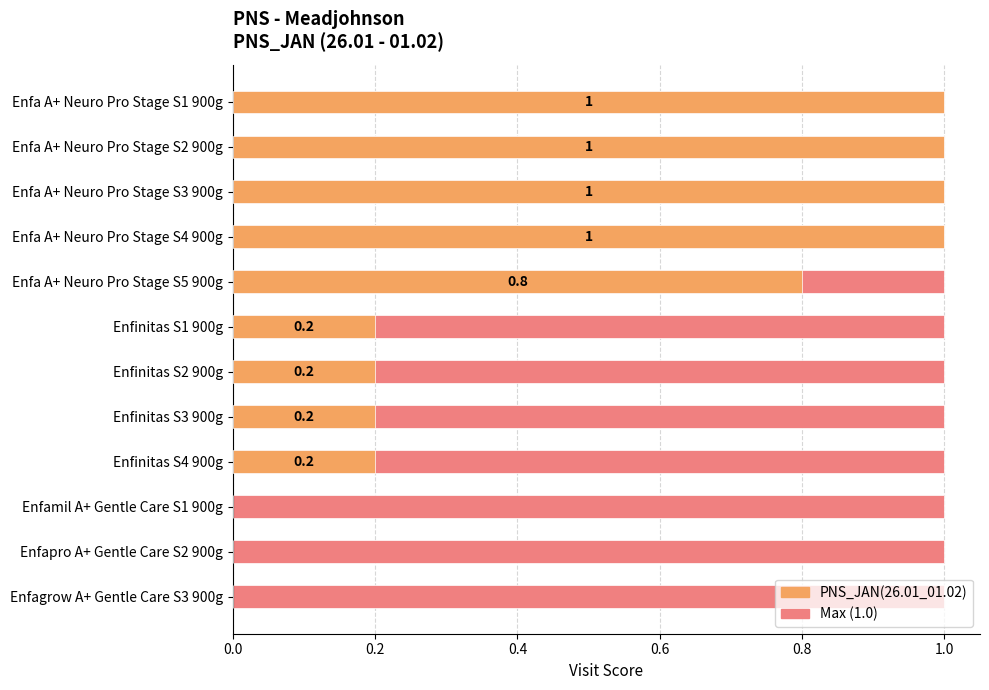

Is the value of Max Visit at 7 greater than the value of PNS_JAN(26.01_01.02) at 9?

Yes